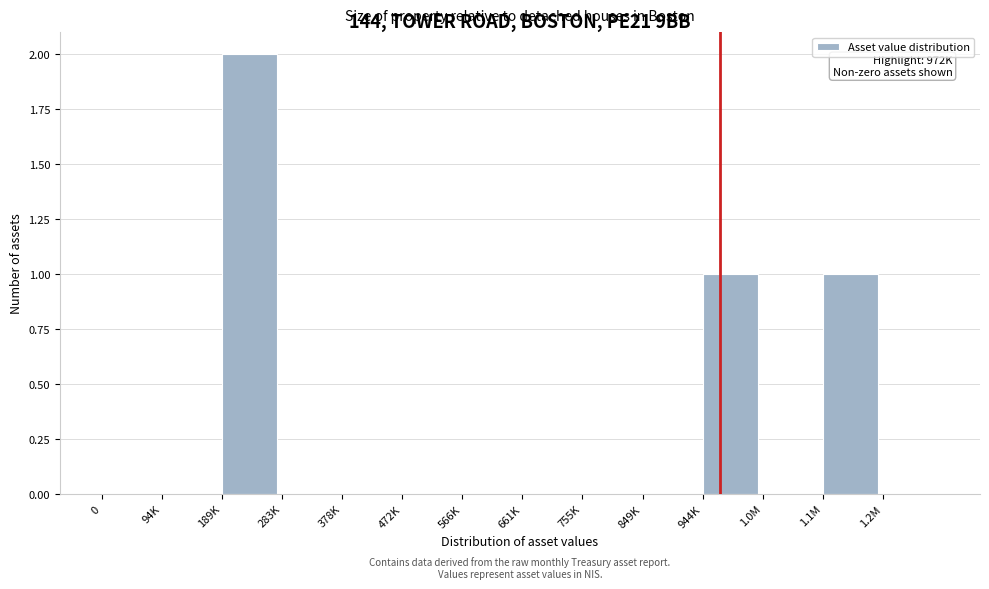

Reading left to right, list all the values displayed in this chart.

0=0	94K=0	189K=2	283K=0	378K=0	472K=0	566K=0	661K=0	755K=0	849K=0	944K=1	1.0M=0	1.1M=1	1.2M=0